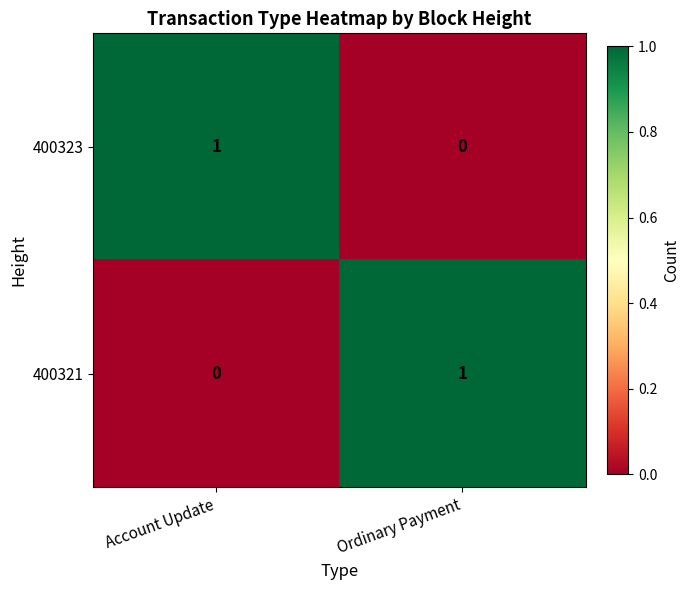

Which category has the highest value in the 400323 series?

Account Update